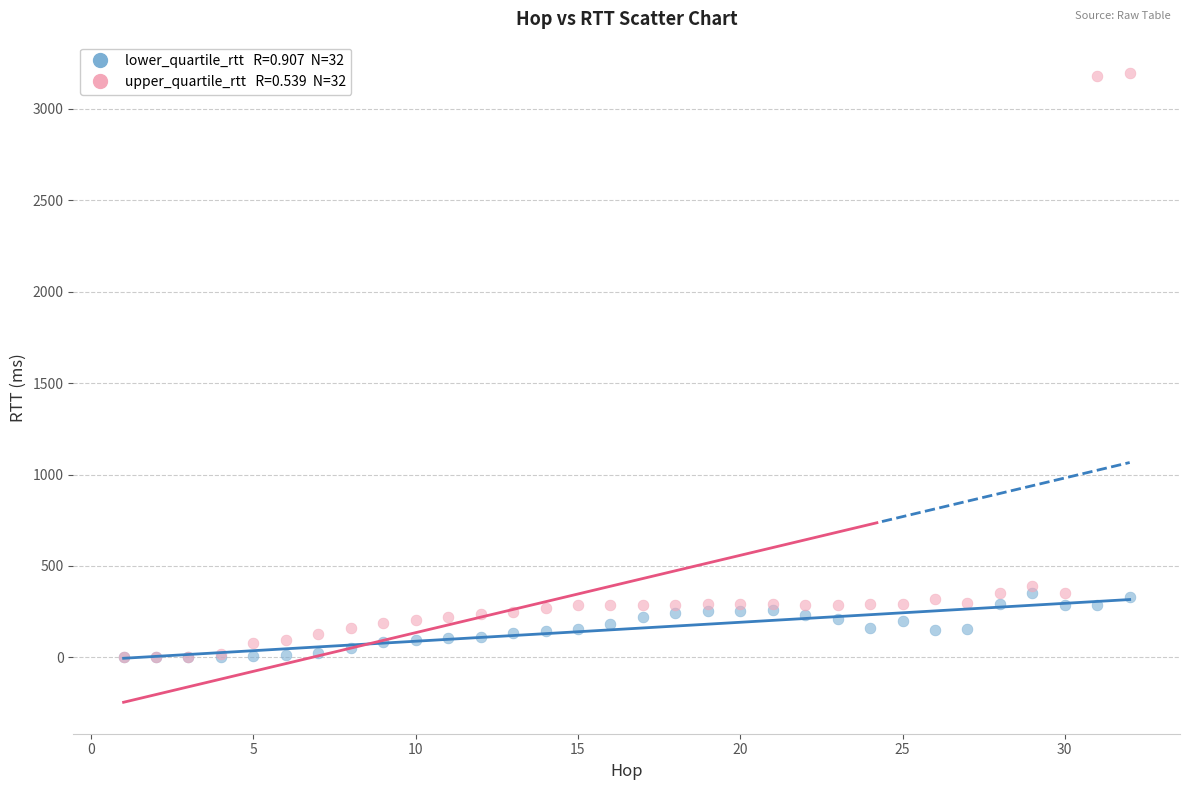

Across all series, what Y value is closest to 1597?

393.2